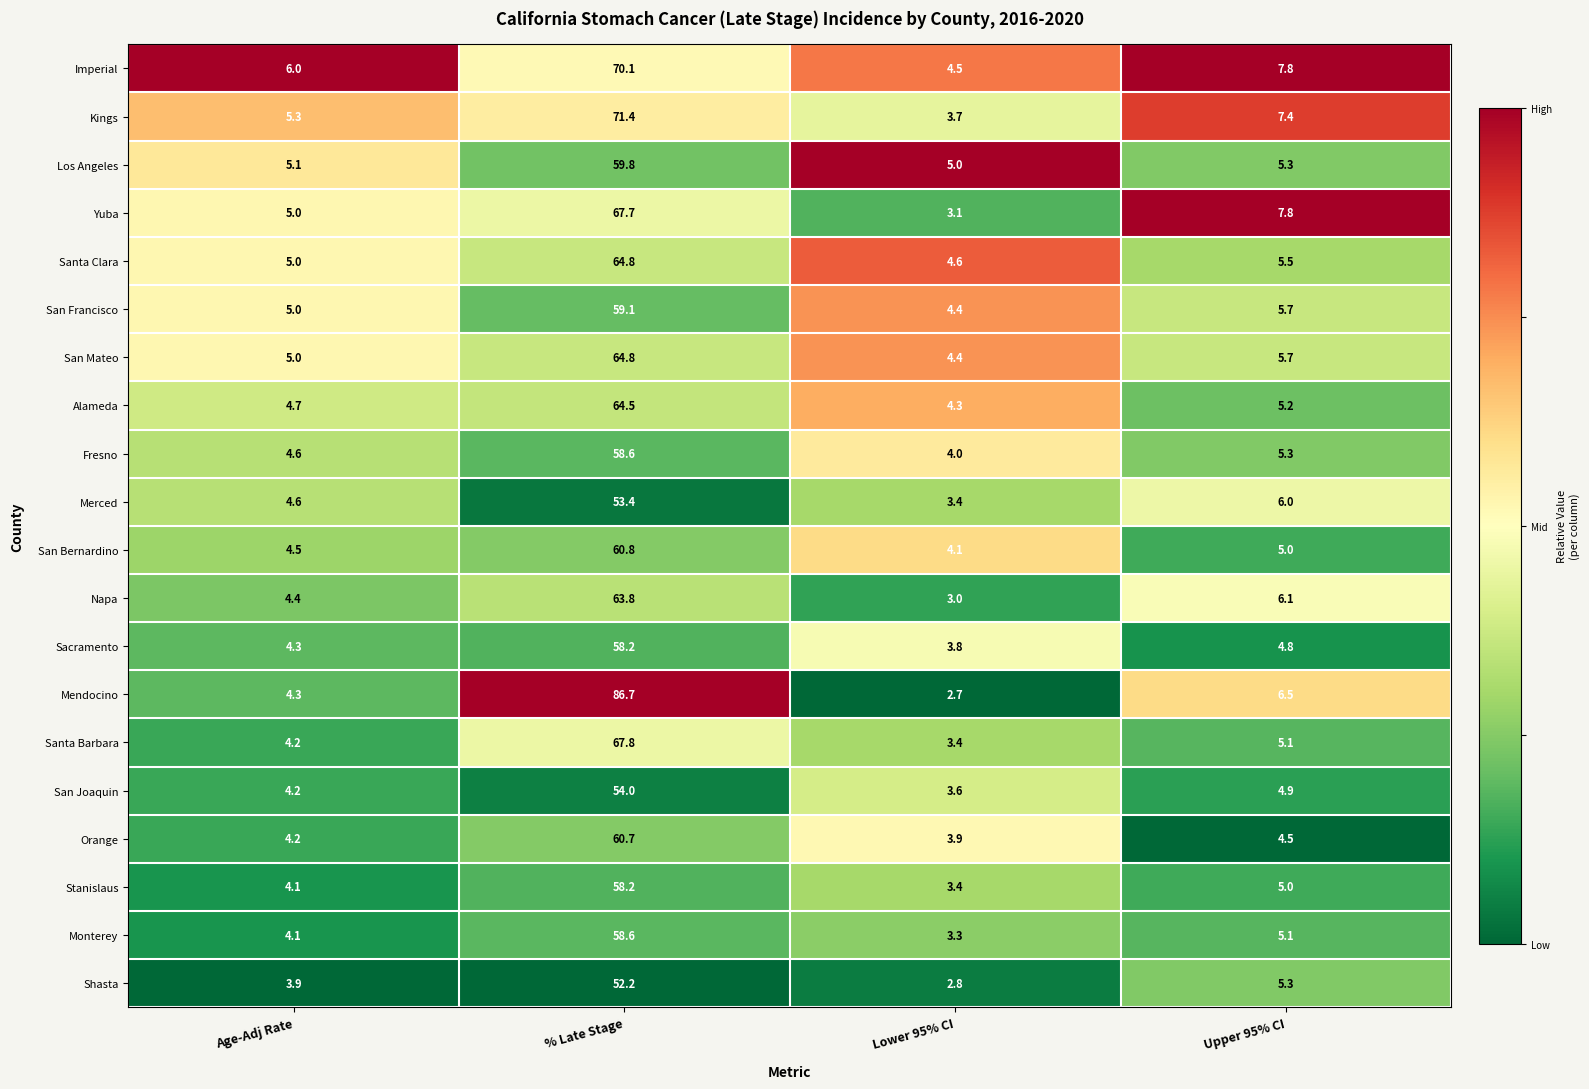

Rank the categories by Los Angeles value from lowest to highest.

Lower 95% CI, Age-Adj Rate, Upper 95% CI, % Late Stage